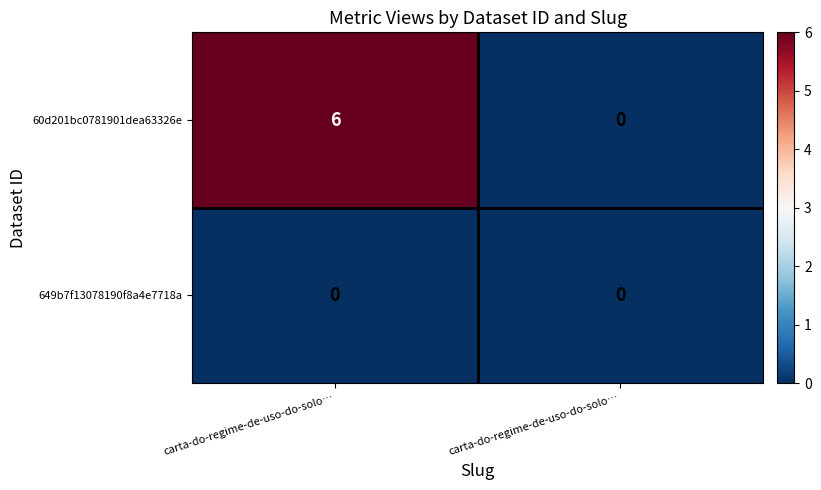

How many categories are shown in the chart?

2